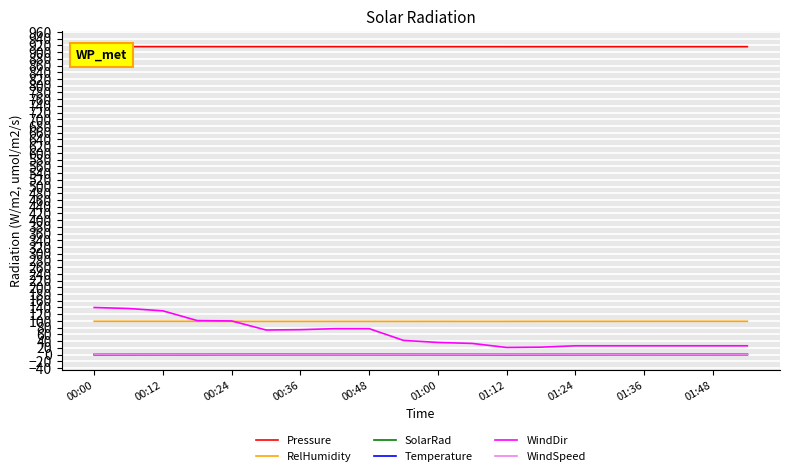

Which series has the largest total across all categories?

Pressure